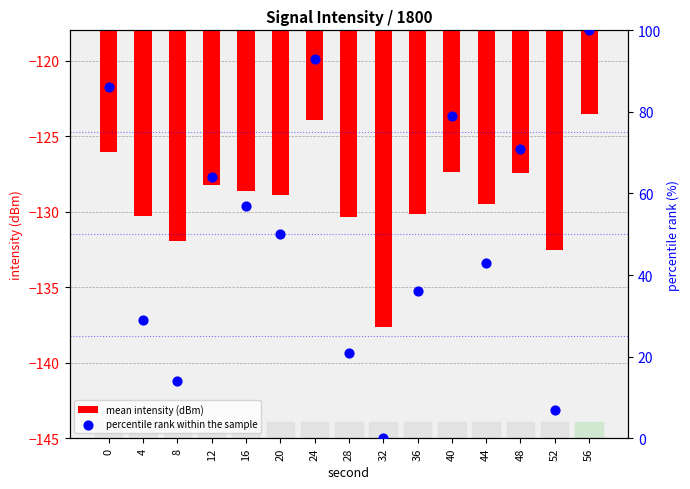

Is the value of mean intensity (dBm) at 28 greater than the value of percentile rank within the sample at 0?

No